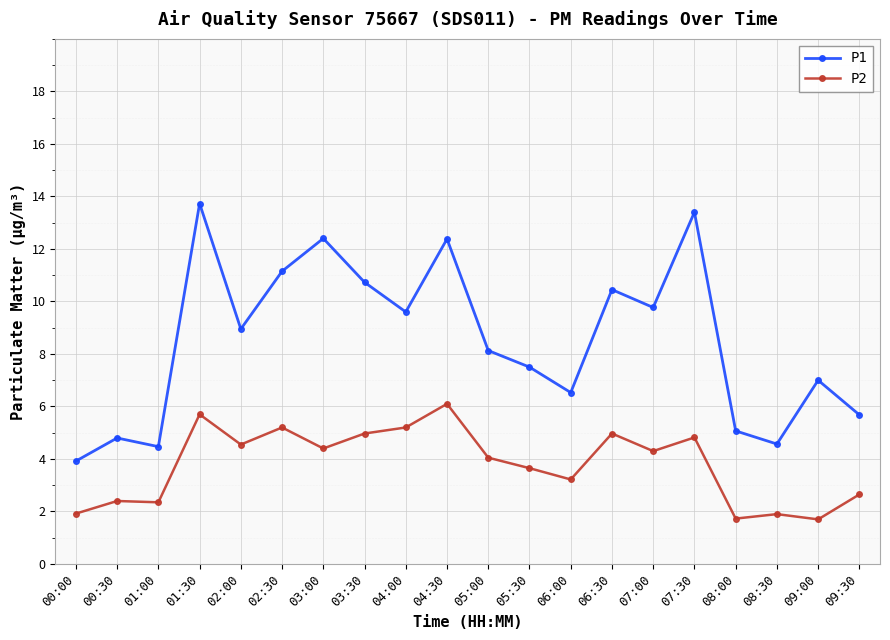

True or false: P2 has a value of 1.9 at 00:00.

True